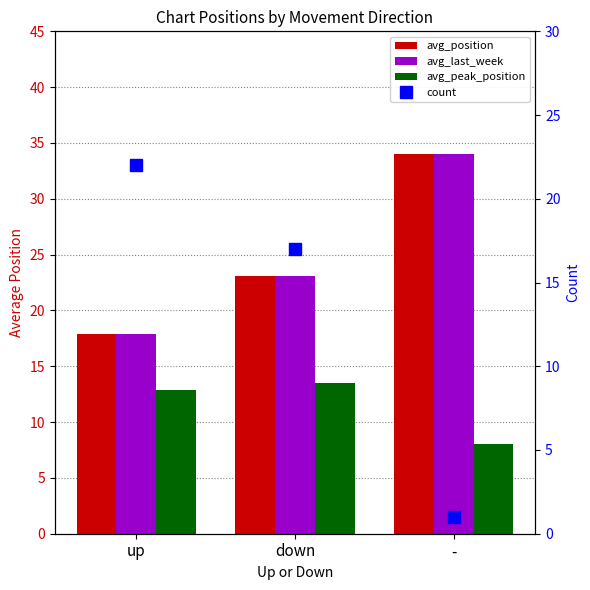

What is the total value across all series at down?

76.6